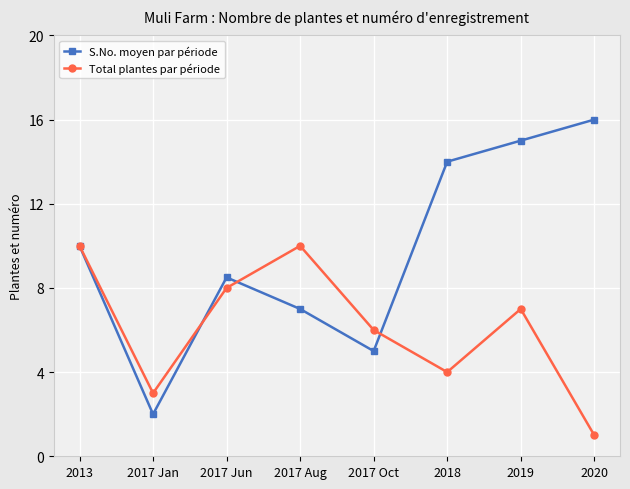

List the series in order of their peak value, highest first.

S.No. moyen par période, Total plantes par période